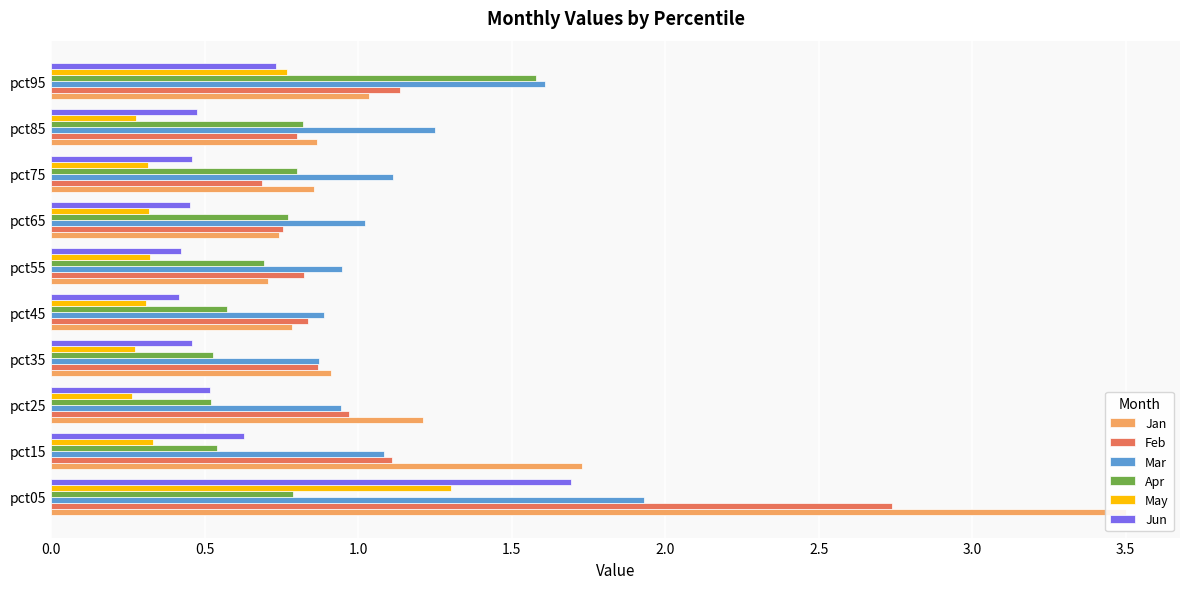

How many data points does each series have?

10